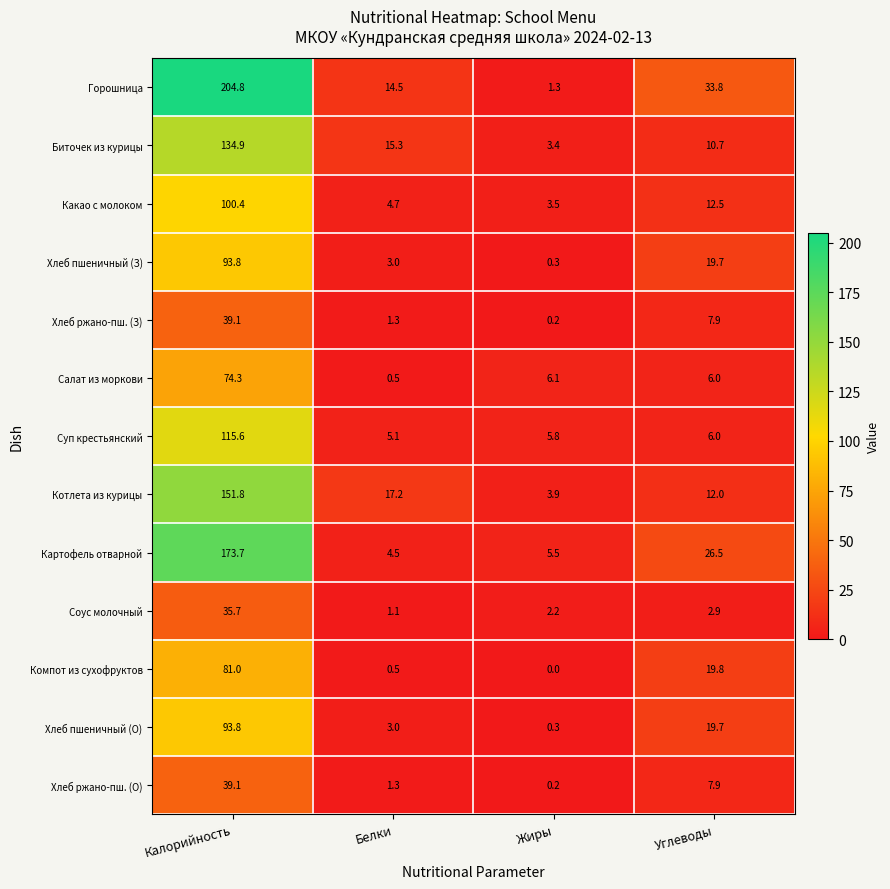

What is the sum of all Горошница values?

254.4